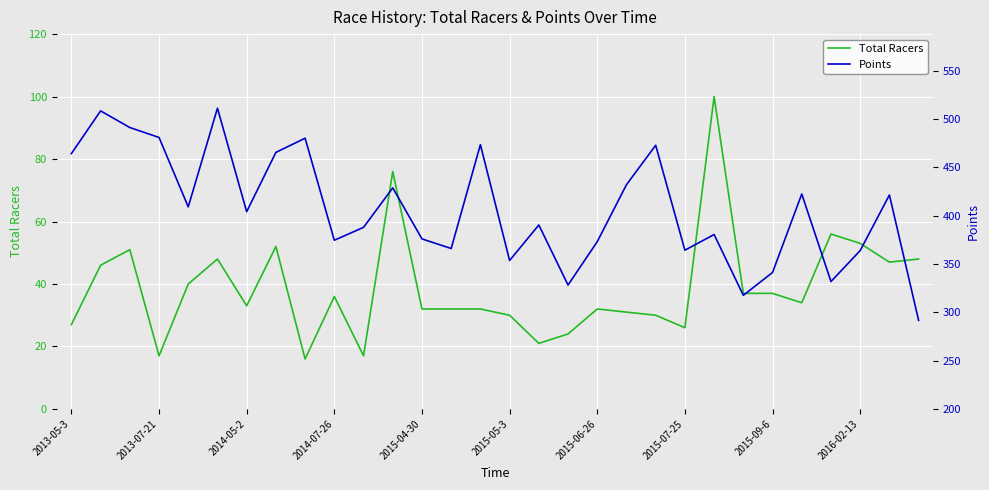

How many values in the Total Racers series exceed 34?

14